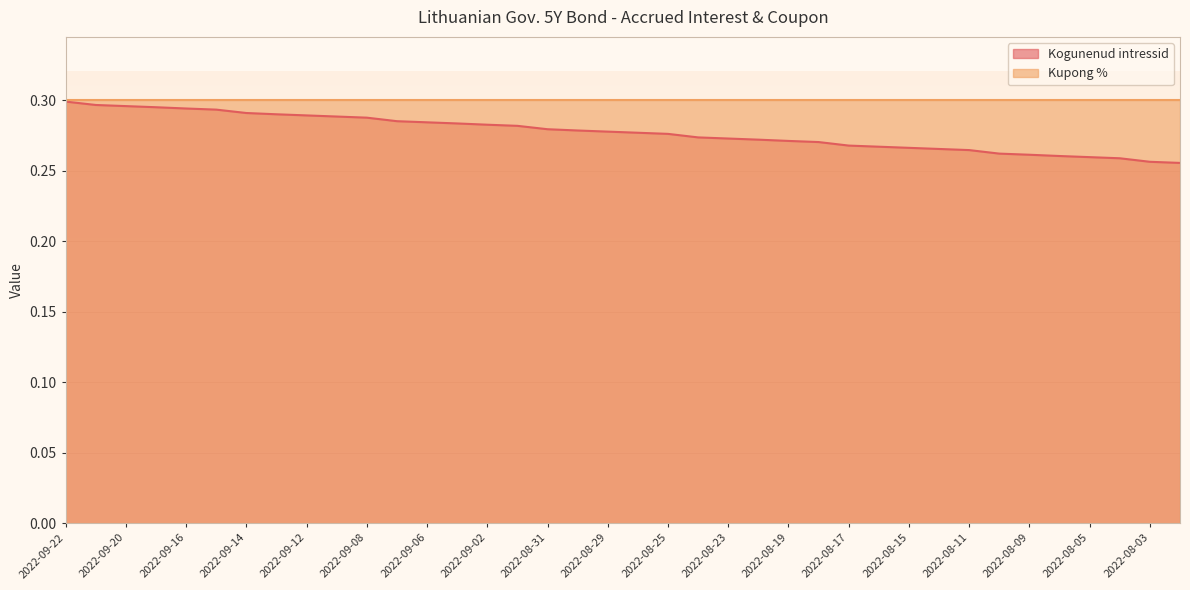

What is the sum of the values at 2022-09-22 and 2022-08-02?

0.6